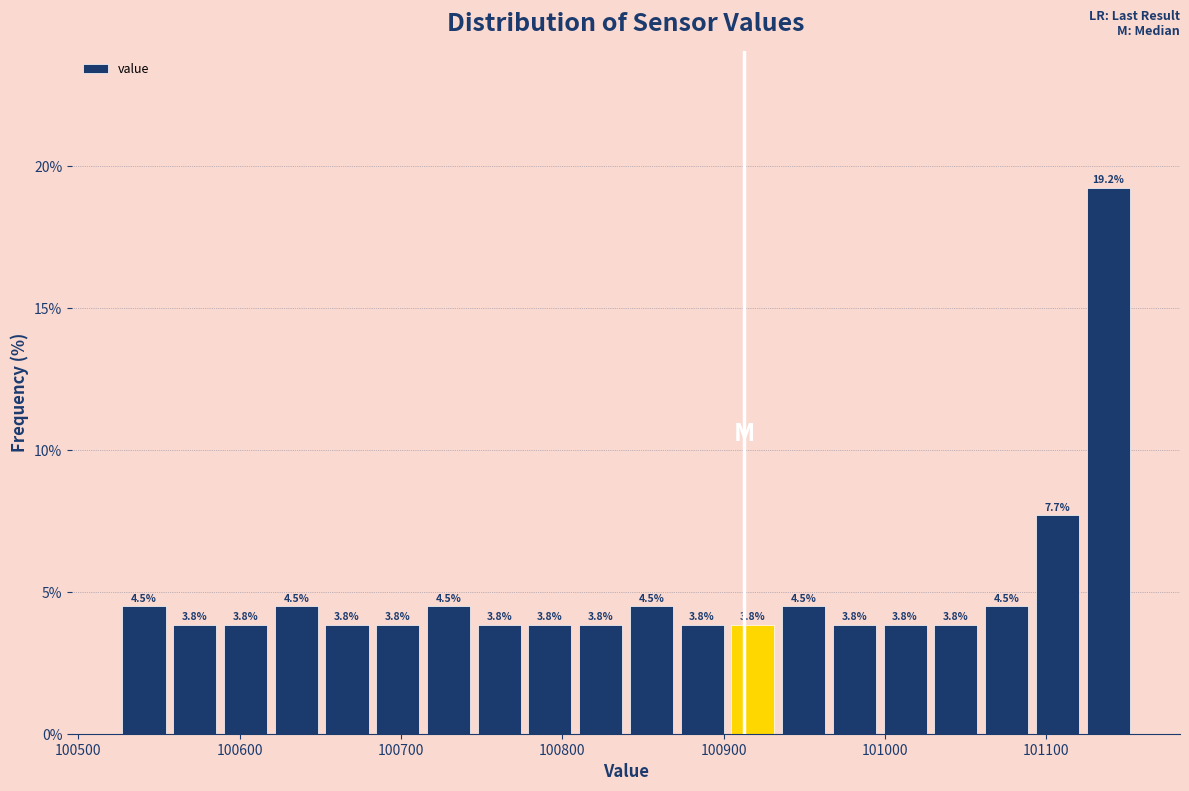

Read against the x-axis, roughly where is the centre of the tallest bar?

101140